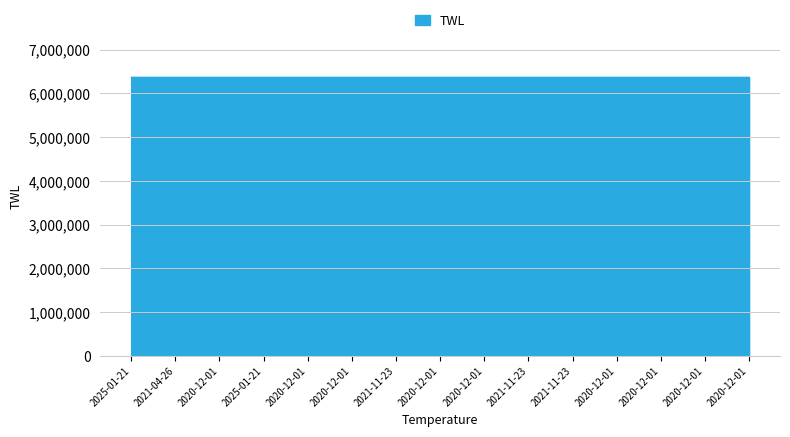

How many values are below 6367477?

7